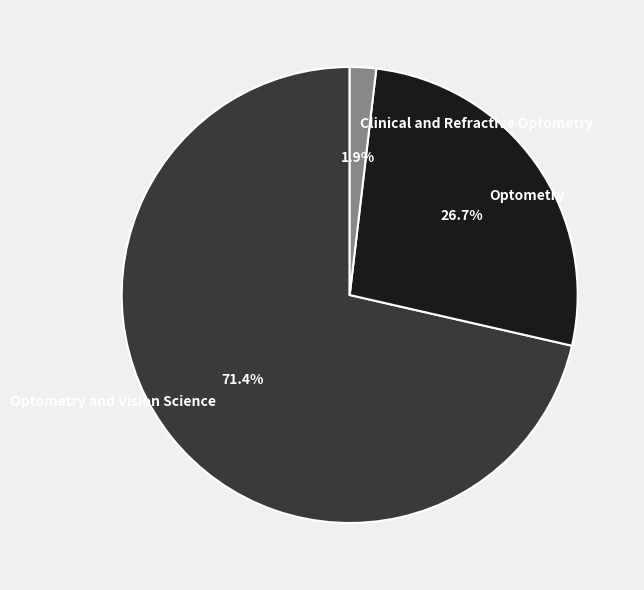

Between Optometry and Vision Science and Clinical and Refractive Optometry, which is larger?

Optometry and Vision Science